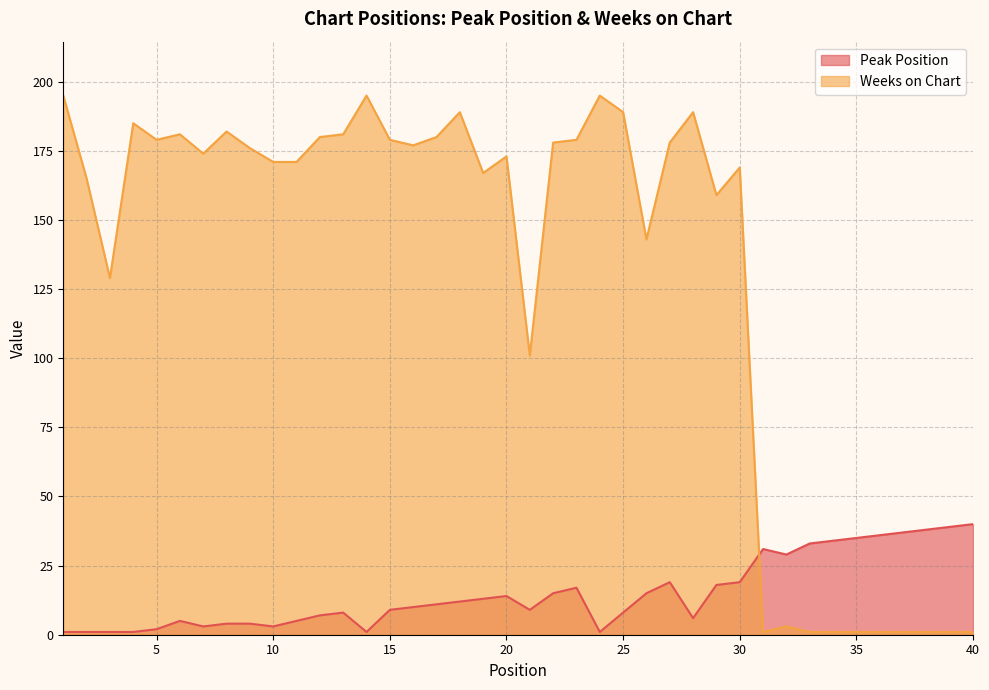

What is the difference between the maximum and second lowest values in the Peak Position series?

39